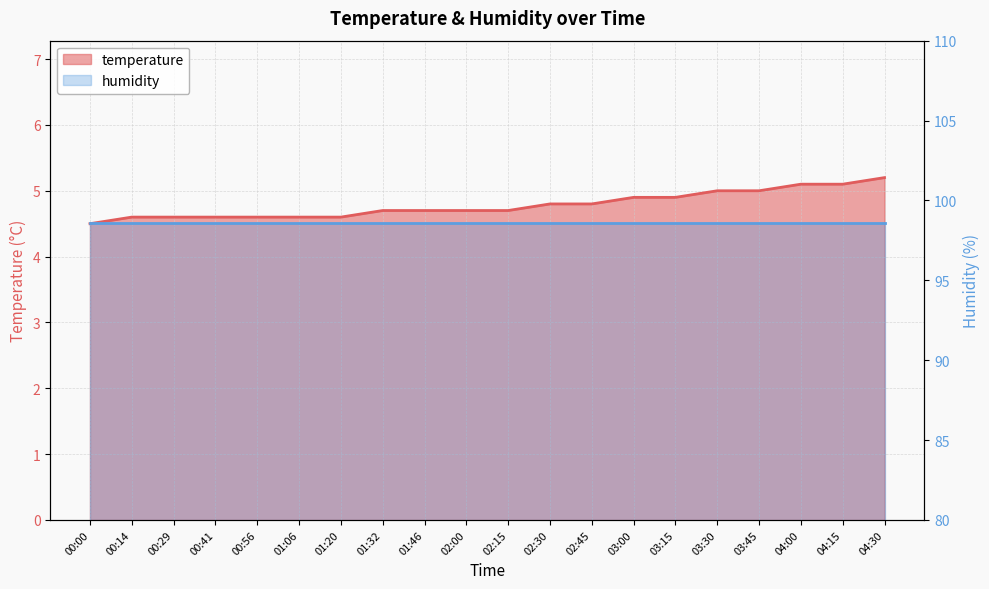

What is the sum of all values?

95.7